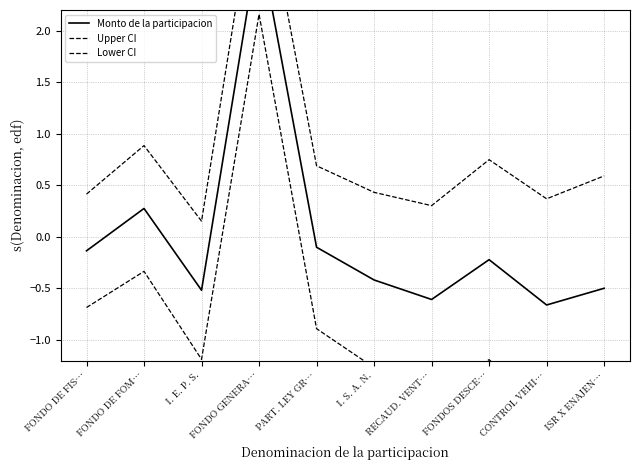

True or false: Lower CI has more than 0 points higher than both neighbors.

True